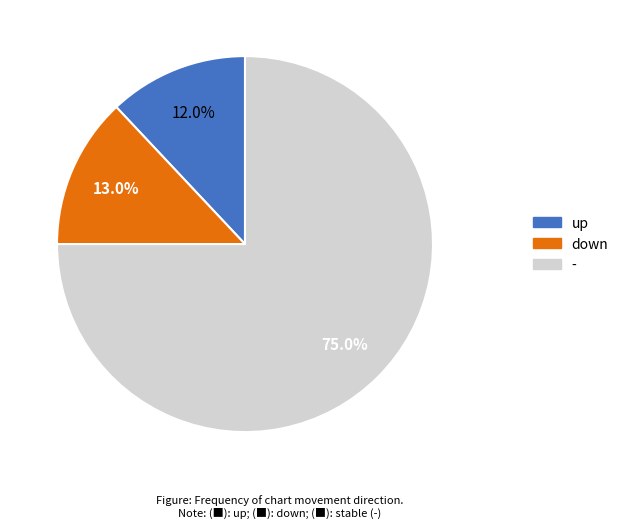

Rank the categories by value from lowest to highest.

up, down, -